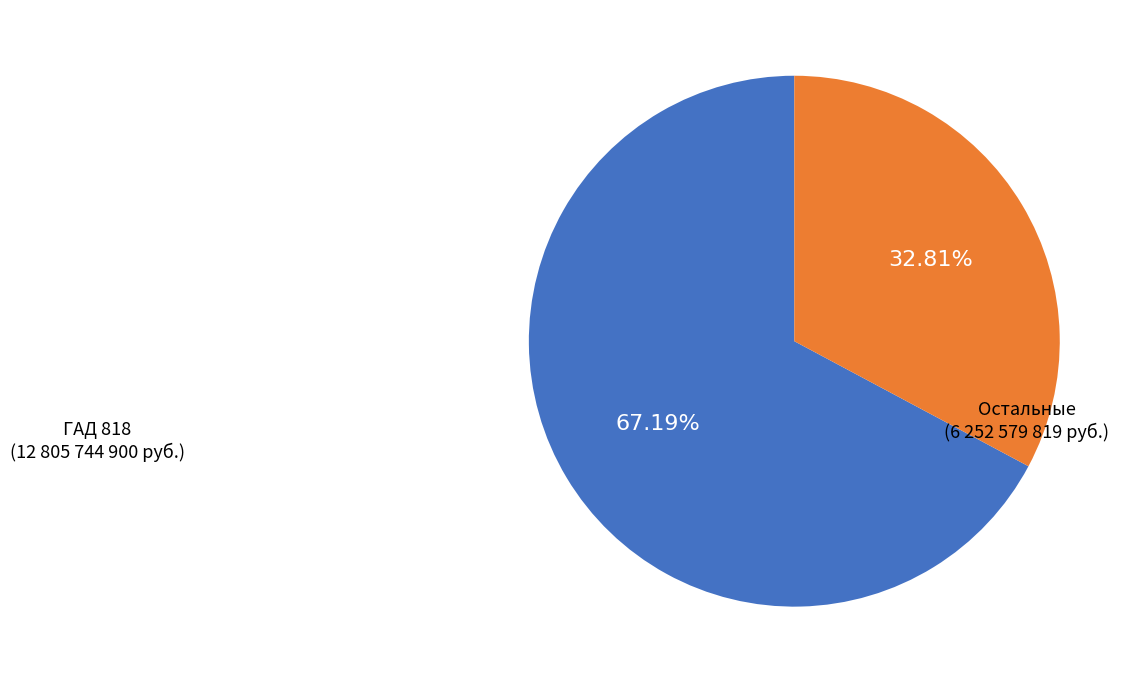

Between ГАД 818 and Остальные, which is larger?

ГАД 818